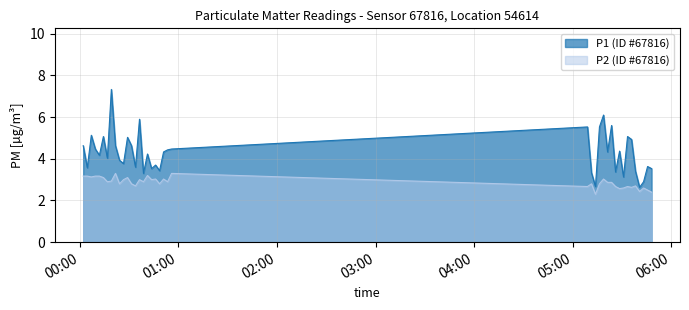

List the series in order of their peak value, lowest first.

P2 (ID #67816), P1 (ID #67816)